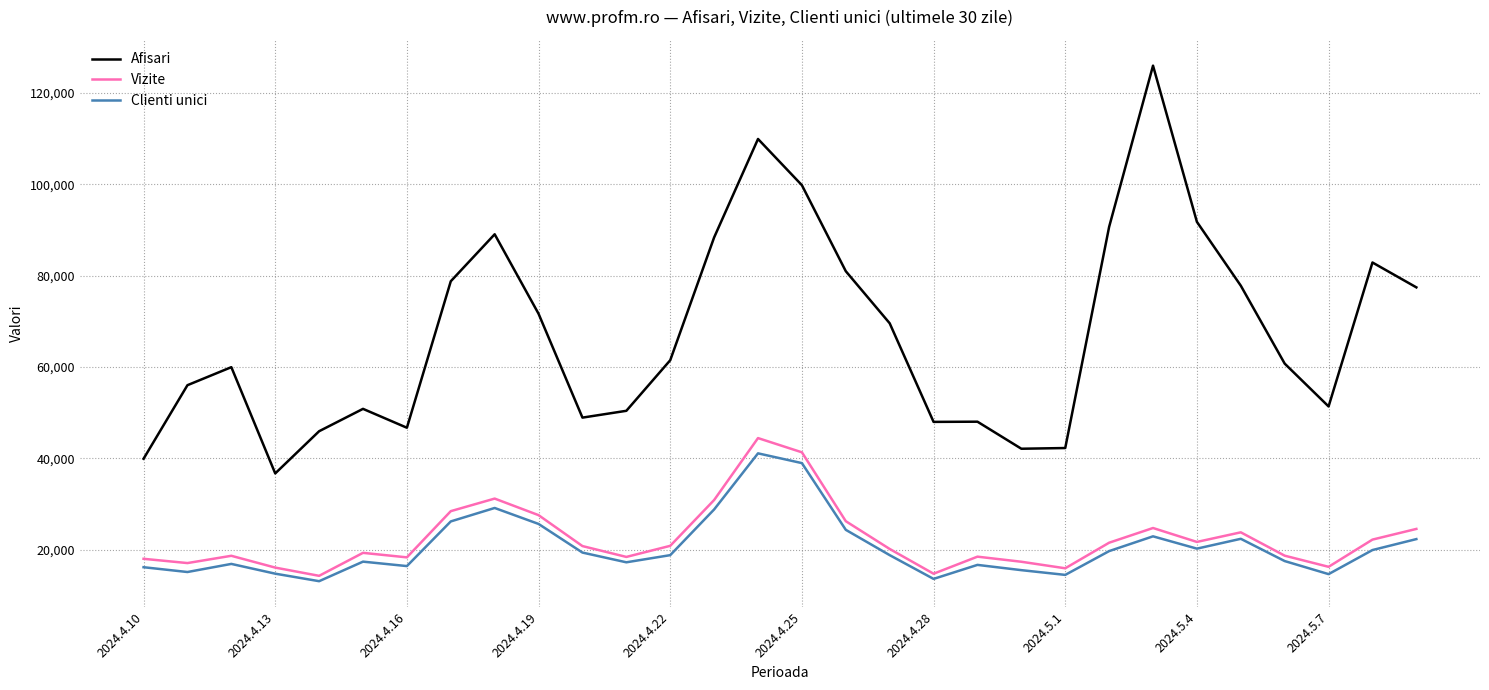

What is the minimum value for Vizite?

14259